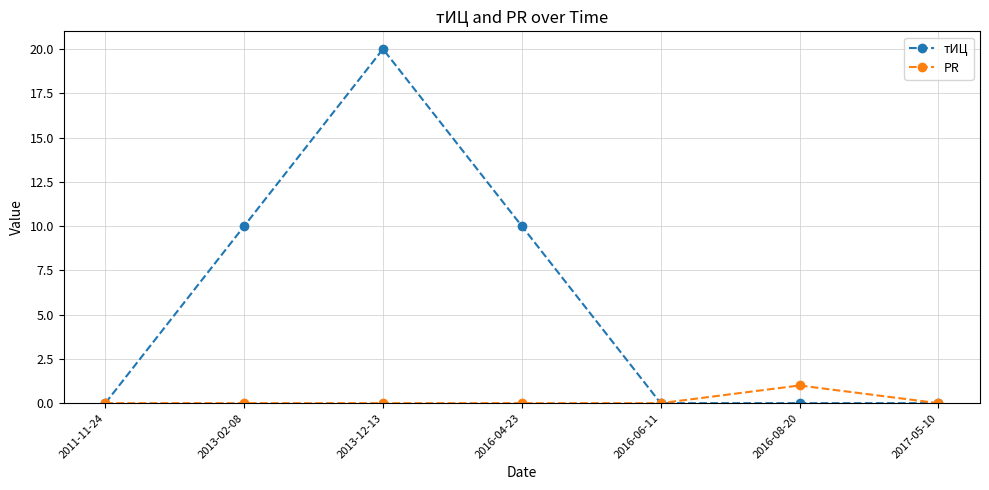

What is the sum of all PR values?

1